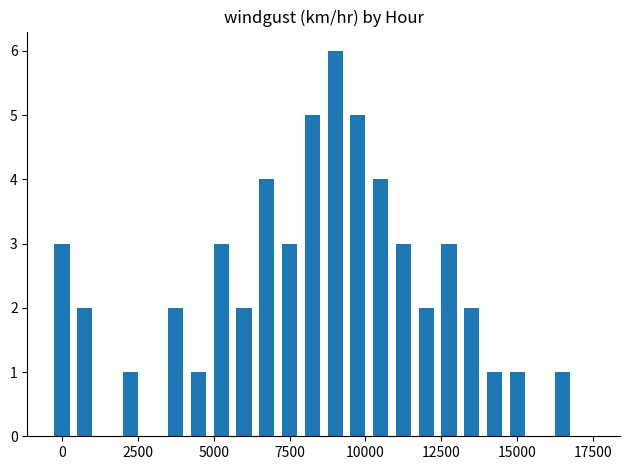

What is the maximum value shown in the chart?

6